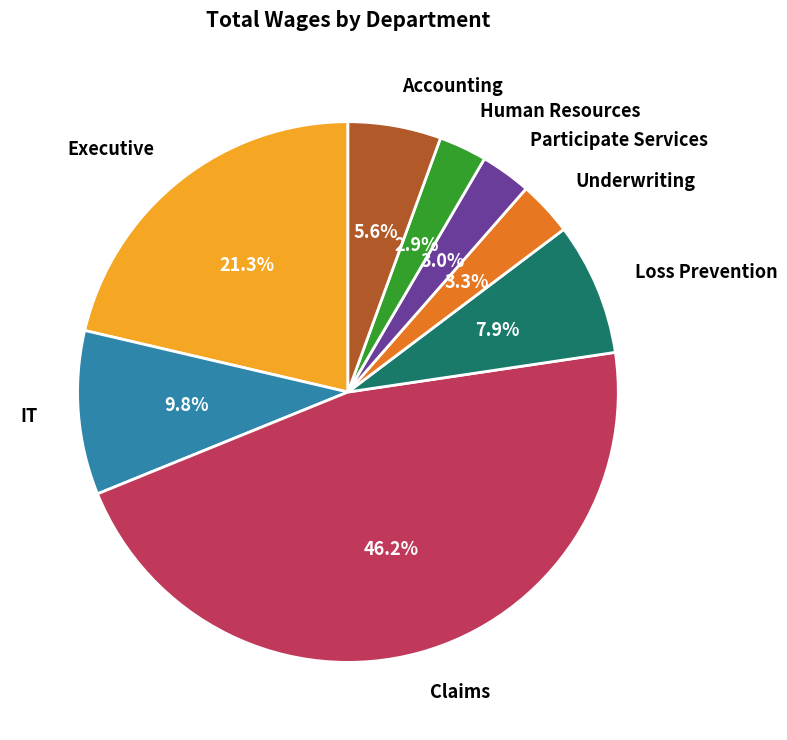

Combined, do Accounting and Claims account for over 50%?

Yes